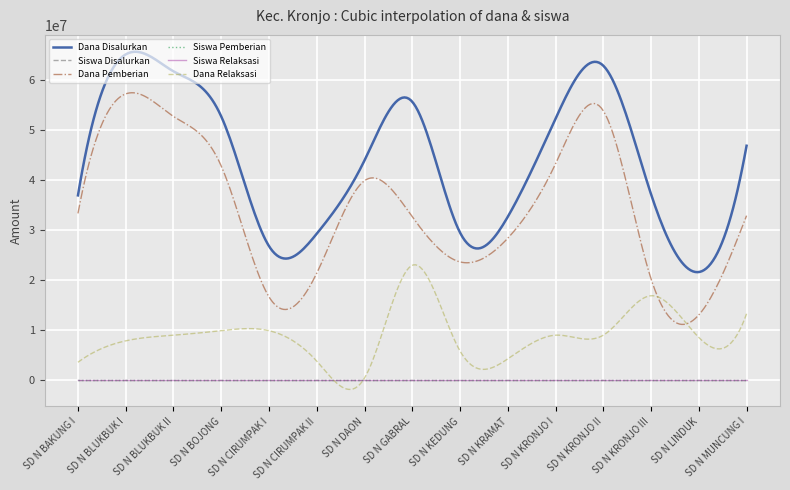

Does the chart have visible grid lines?

Yes